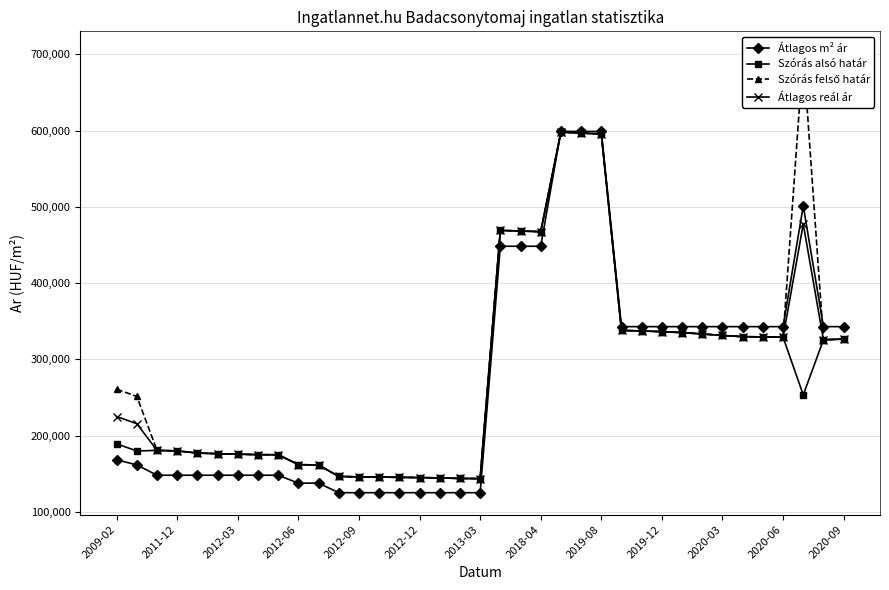

Reading left to right, list all the values displayed in this chart.

Atlagos_negyzet_ar: 168224	161455	147916	147916	147916	147916	147916	147916	147916	137500	137500	125000	125000	125000	125000	125000	125000	125000	125000	448333	448333	448333	599000	599000	599000	342857	342857	342857	342857	342857	342857	342857	342857	342857	501328	342857	342857
Szoras_also_hatar: 189152	179709	180510	179815	177043	176138	175571	174867	174774	161862	161261	146329	145751	145559	145139	144835	144381	143706	143445	469112	468337	467454	598189	596842	595635	337894	337218	336246	335058	333291	331254	329742	329384	329098	253266	325637	326548
Szoras_felso_hatar: 260768	251325	180510	179815	177043	176138	175571	174867	174774	161862	161261	146329	145751	145559	145139	144835	144381	143706	143445	469112	468337	467454	598189	596842	595635	337894	337218	336246	335058	333291	331254	329742	329384	329098	701490	325637	326548
Atlagos_real_ar: 224960	215517	180510	179815	177043	176138	175571	174867	174774	161862	161261	146329	145751	145559	145139	144835	144381	143706	143445	469112	468337	467454	598189	596842	595635	337894	337218	336246	335058	333291	331254	329742	329384	329098	477378	325637	326548